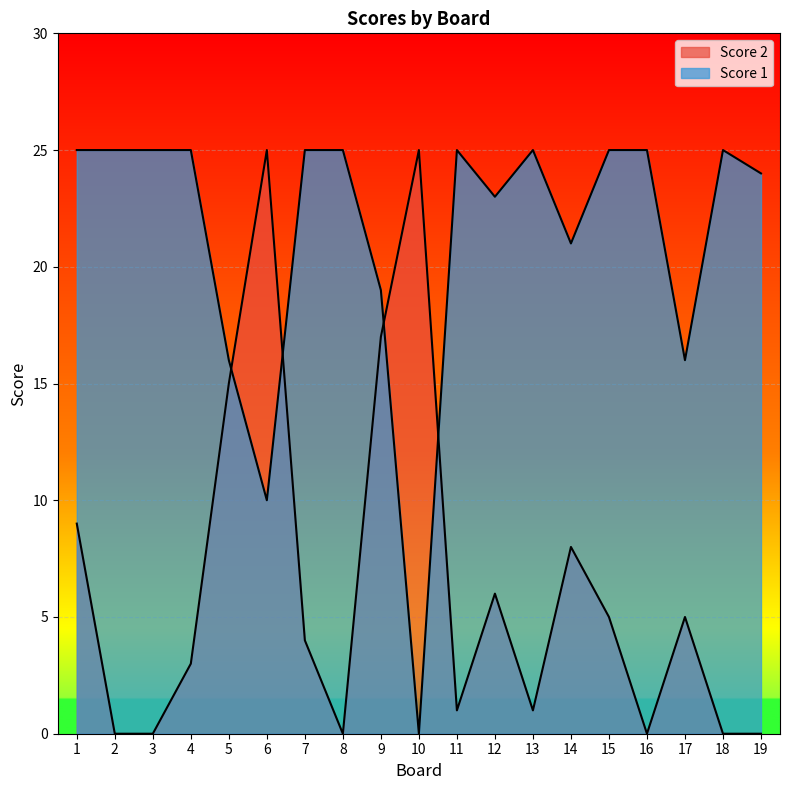

The value of Score 2 at 18 is 0. True or false?

True